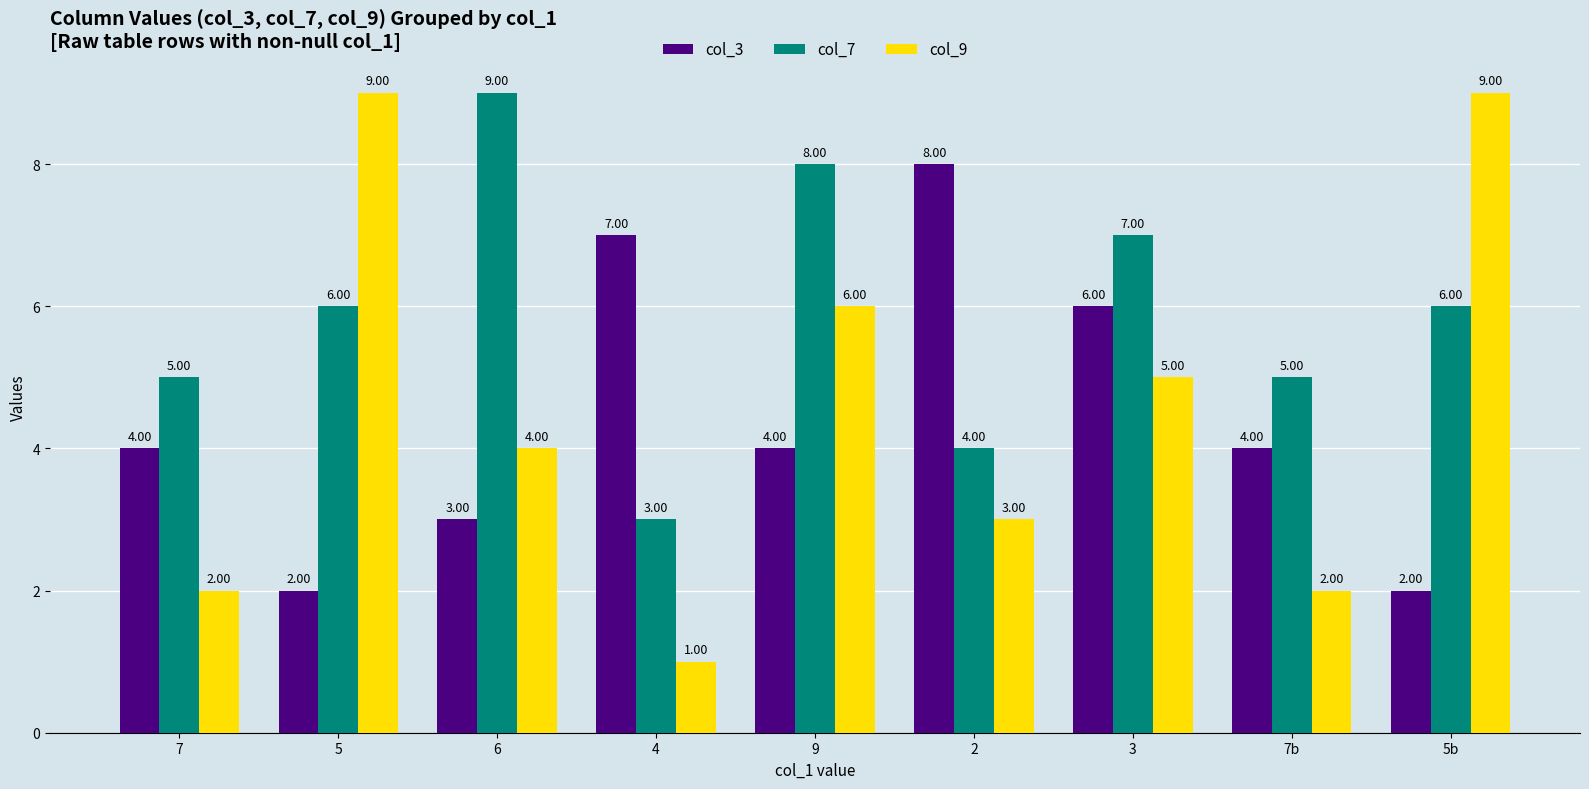

What is the total value across all series at 9?

18